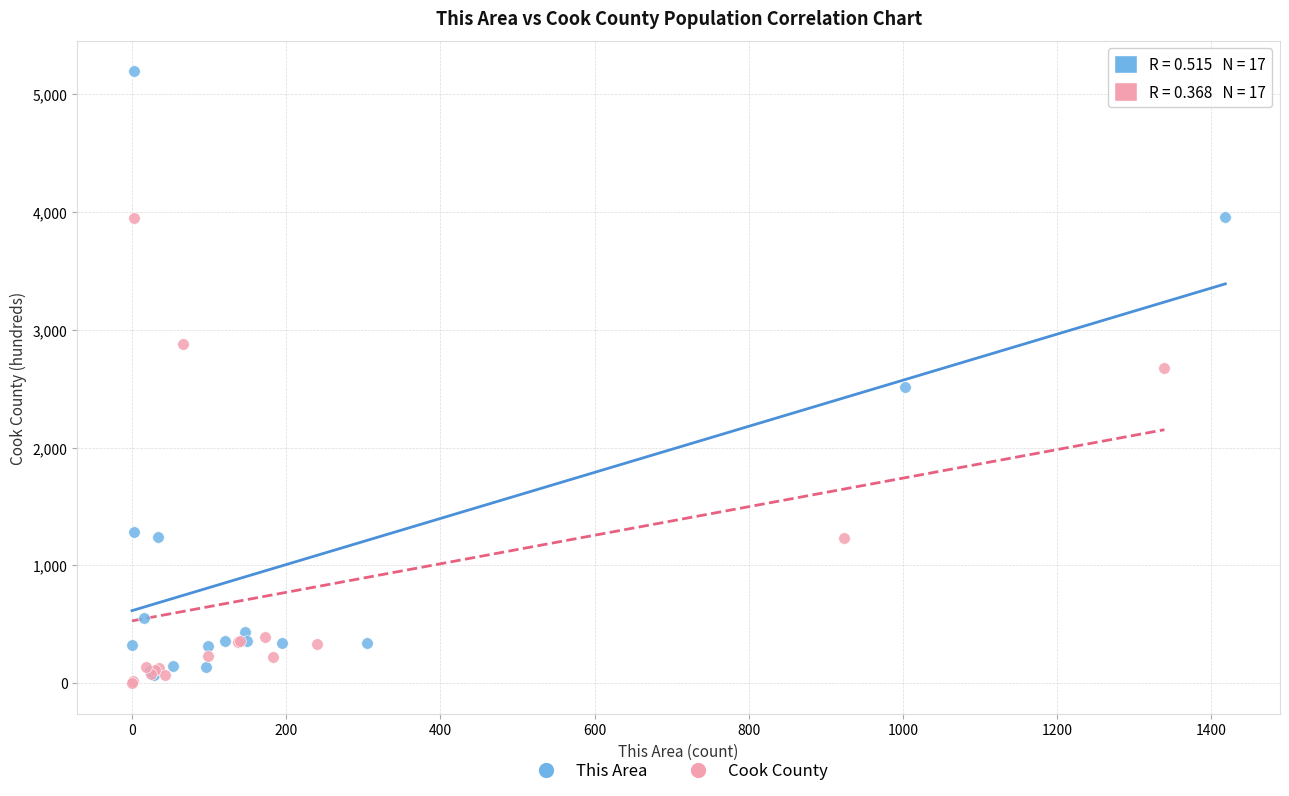

Which series has the largest Y range (max minus min)?

This Area